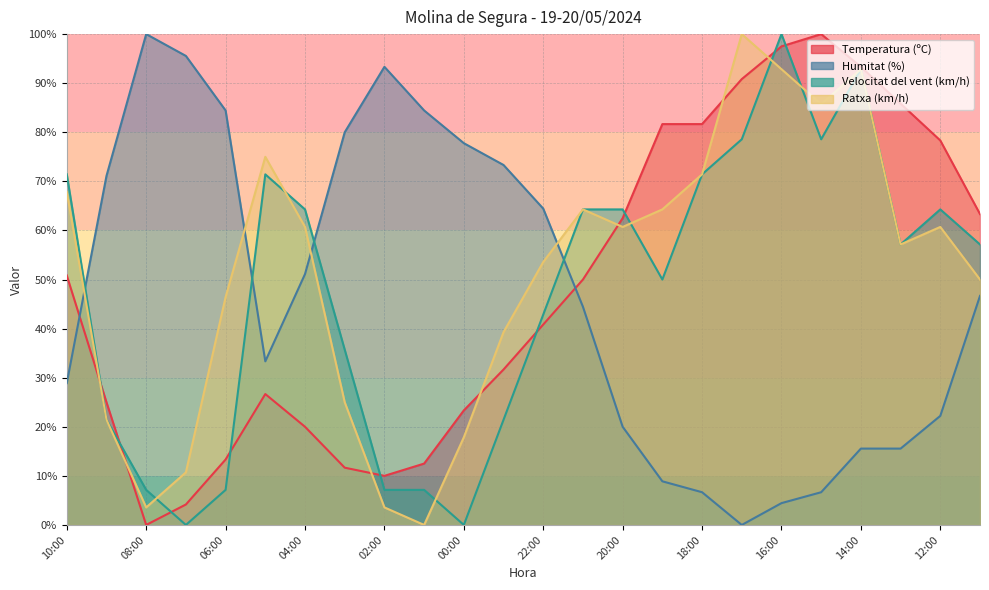

How many data points in Ratxa (km/h) are above 60?

12